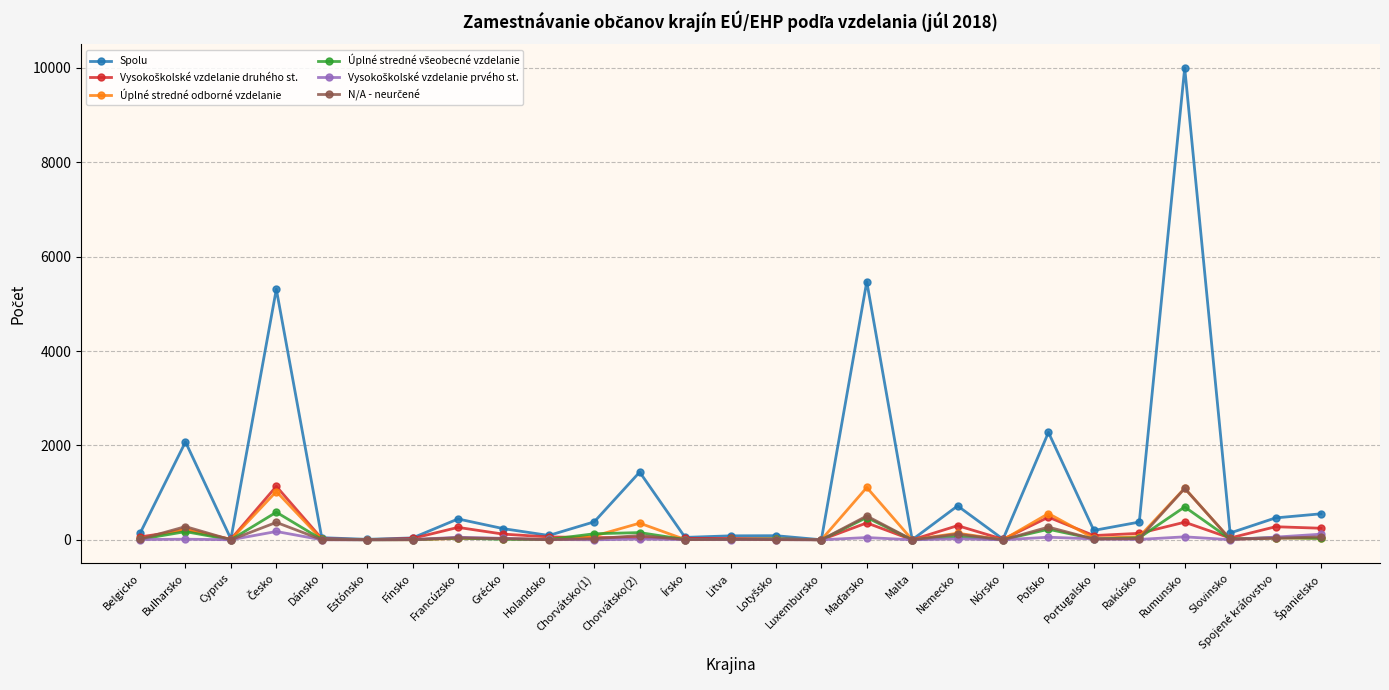

What is the label of the 5th point from the right?

Rakúsko